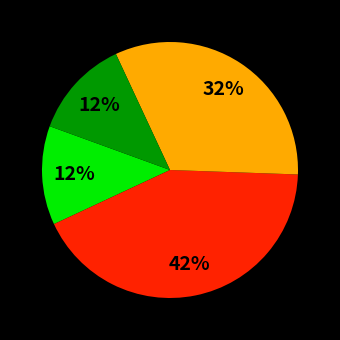

To the nearest percent, what is the average slice percentage?

25%